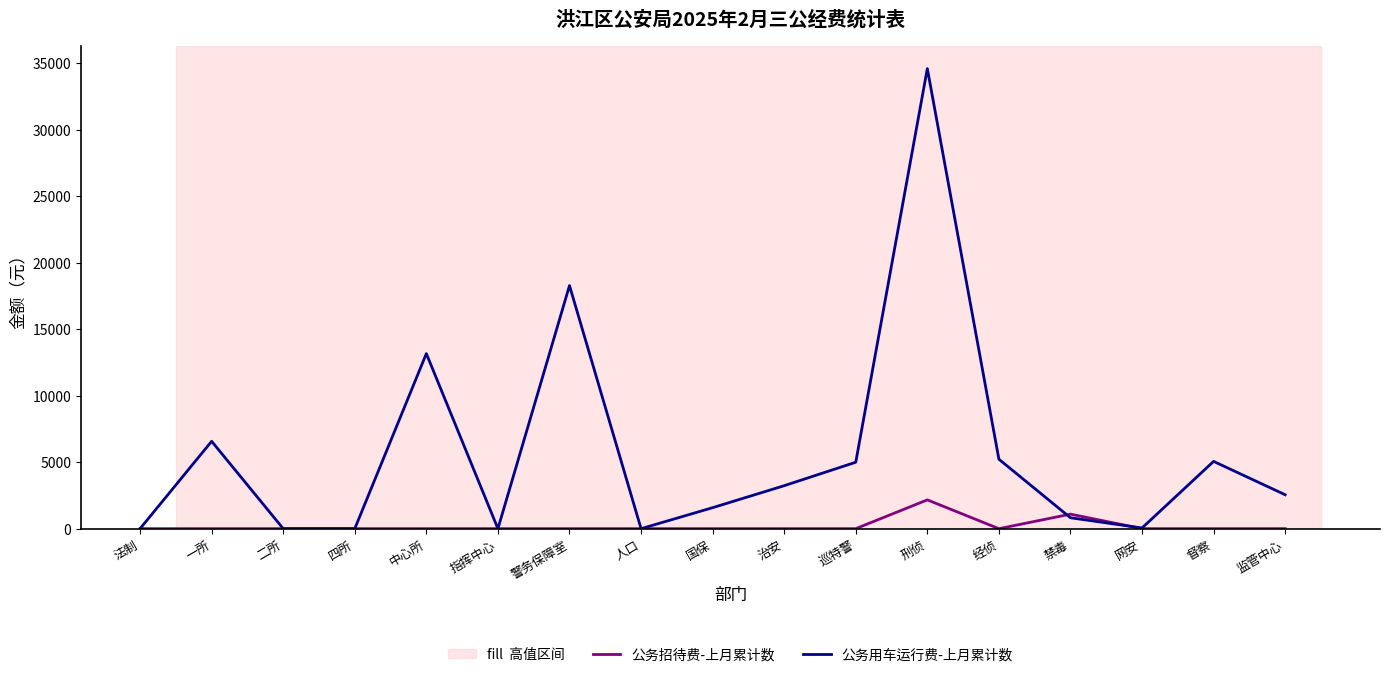

What position from the right is 网安?

3